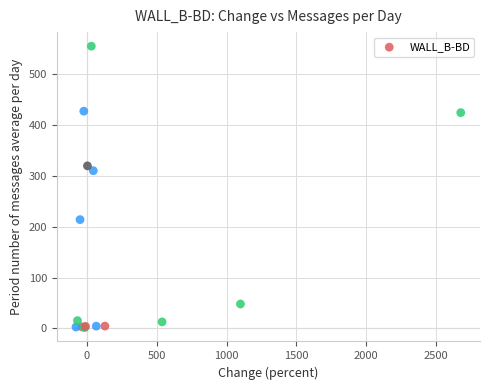

What Y value in the scatter plot is closest to 278?

310.0